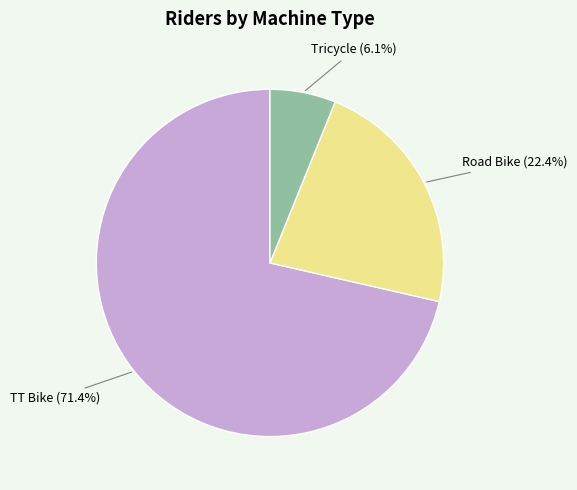

Is there a majority slice in this chart?

Yes